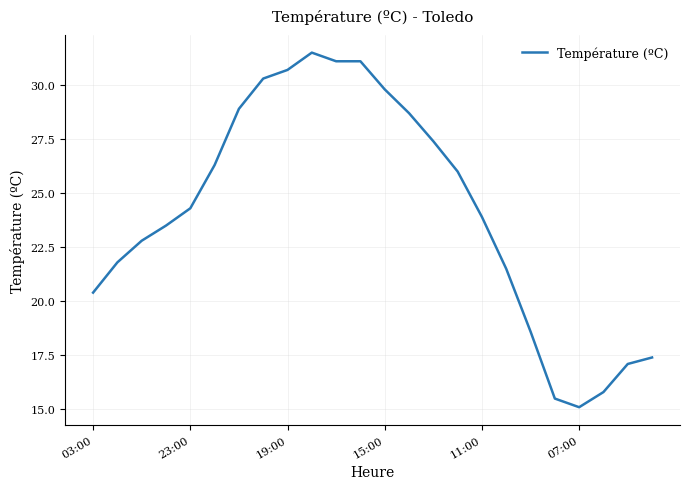

How many categories are shown in the chart?

24